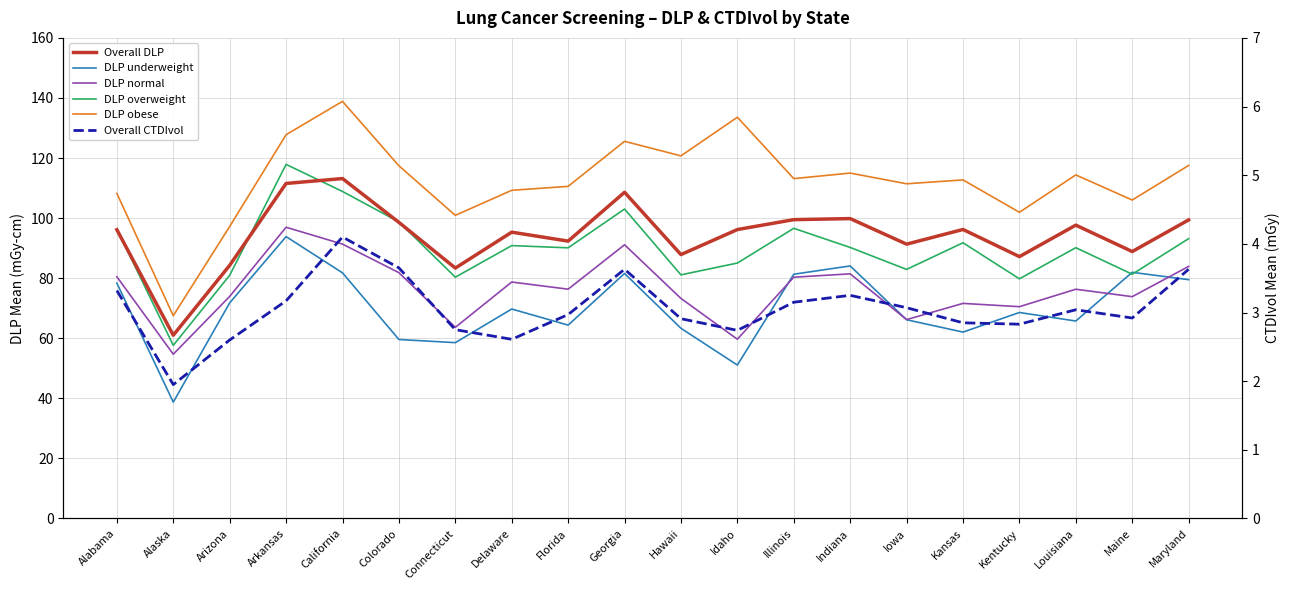

What is the difference between the DLP overweight values at Indiana and Georgia?

12.8